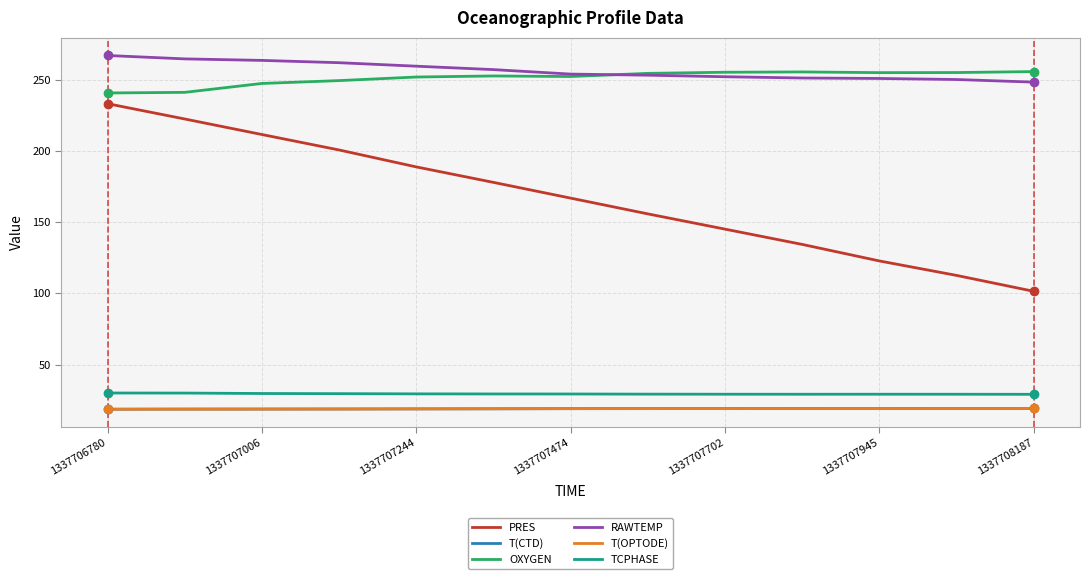

Which series has the widest spread of values?

PRES